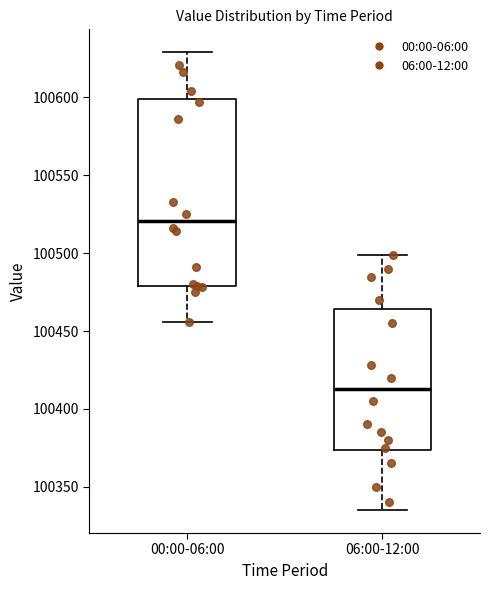

Reading left to right, read every box against the y-axis: the position of its median line, the range the box covers, and the ends of its whiskers. The values are not printed on the chart, so give them approximately, as read against the axis.

00:00-06:00: median 100520, box 100480 to 100600, whiskers 100455 to 100630
06:00-12:00: median 100415, box 100375 to 100465, whiskers 100335 to 100500